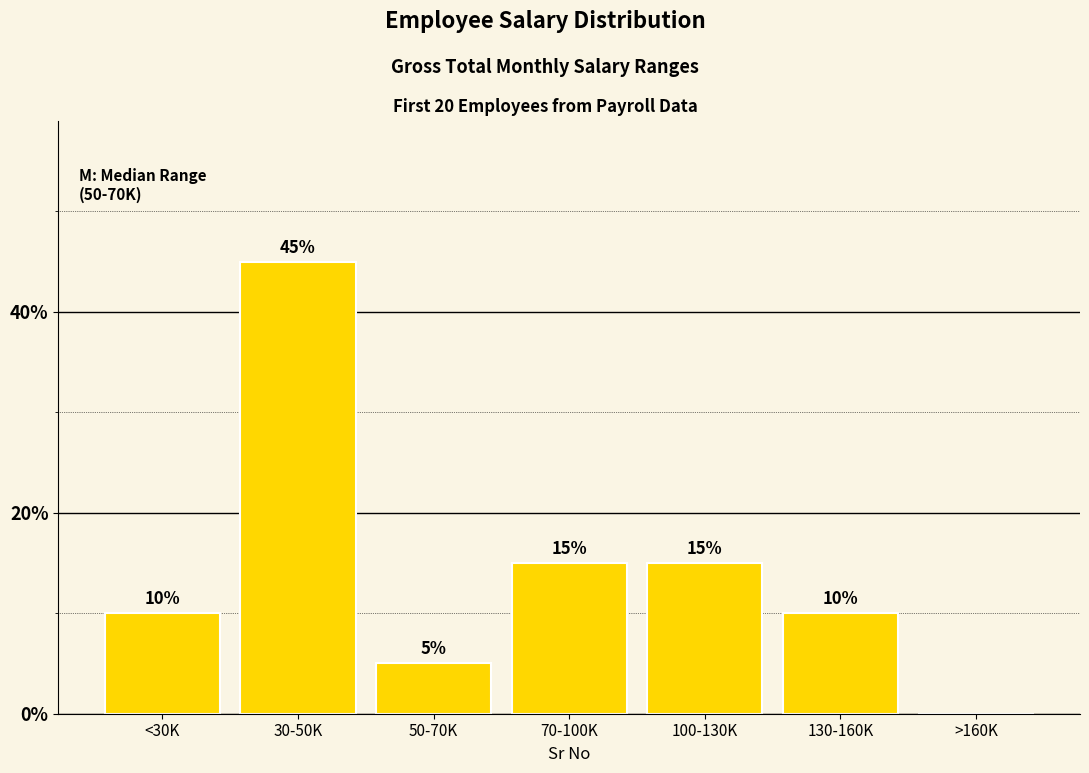

True or false: the data shows 15 at 100-130K.

True